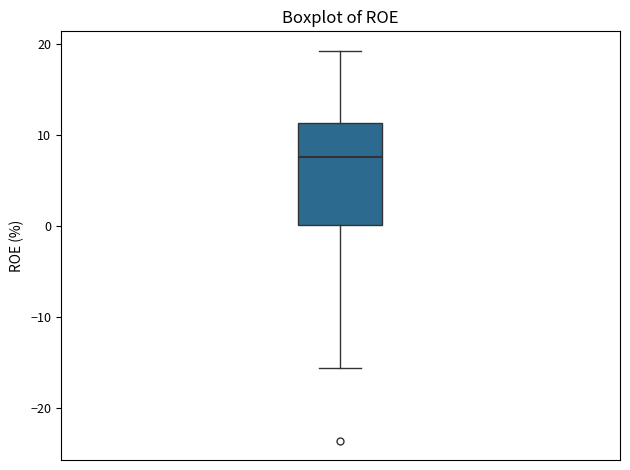

Read this box plot against the y-axis: the position of the median line, the range covered by the box, and the ends of both whiskers. The values are not printed on the chart, so give them approximately, as read against the axis.

median 8, box 0 to 11, whiskers -16 to 19